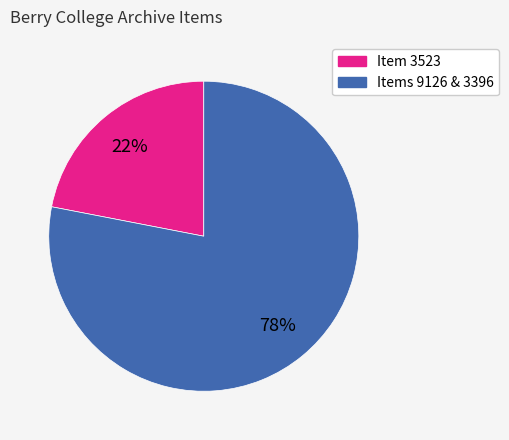

To the nearest percent, what is the average slice percentage?

50%